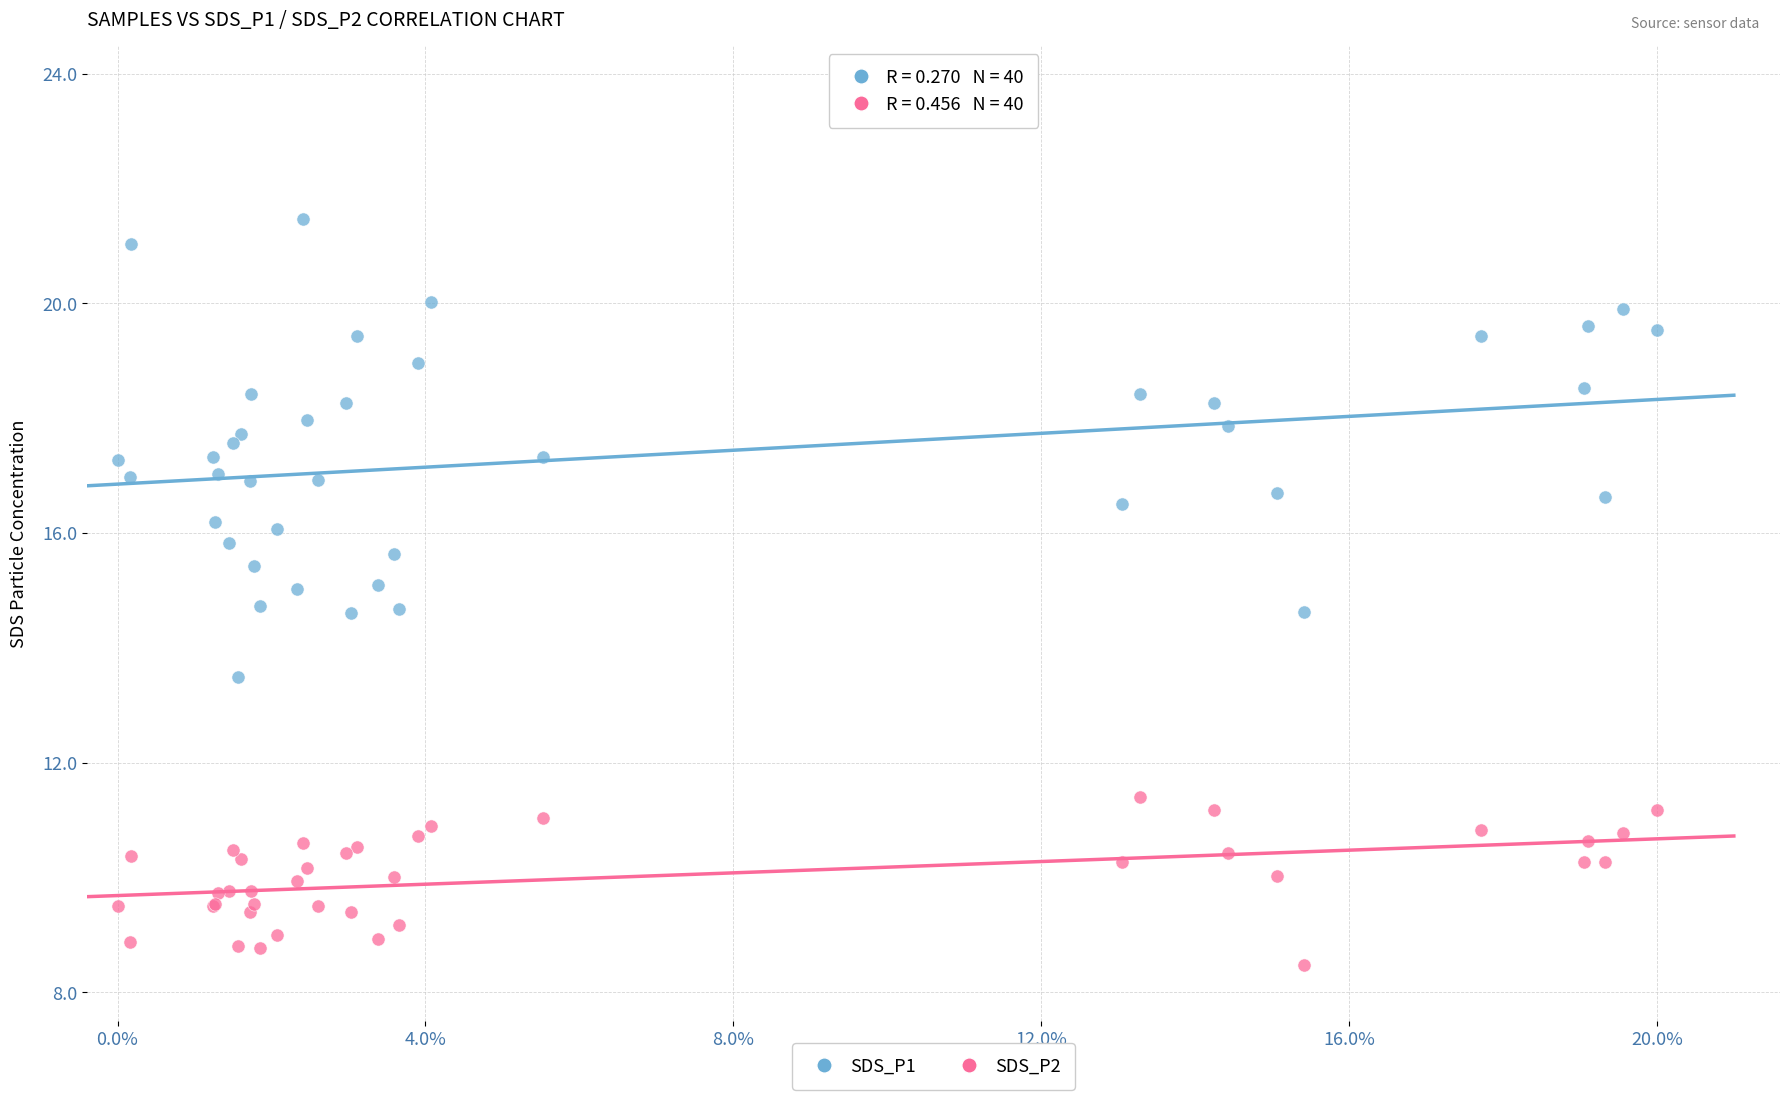

Which series has the widest spread of Y values?

SDS_P1